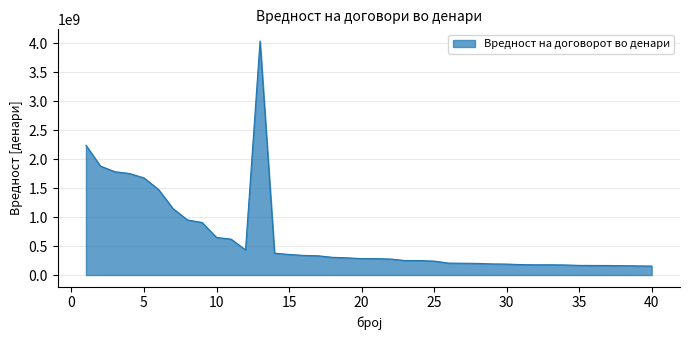

What is the difference between the second highest and second lowest values?

2081231350